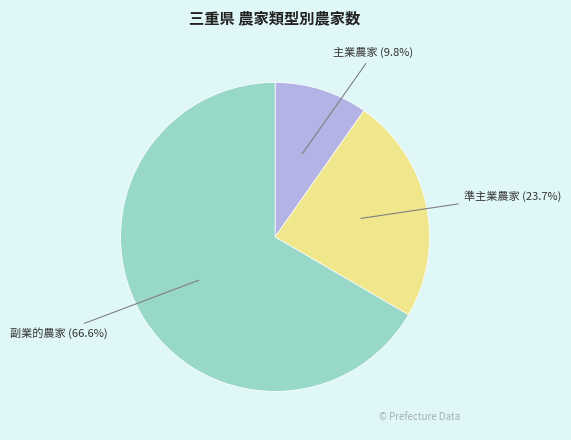

To the nearest percent, what is the average slice percentage?

33%